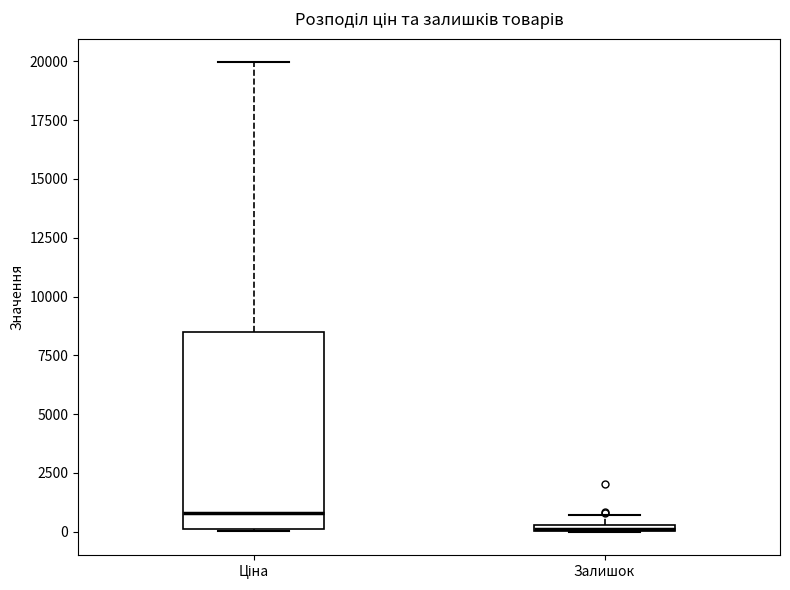

Where does the upper whisker of the box for Ціна end on the y-axis? The values are not printed on the chart, so give them approximately, as read against the axis.

20000